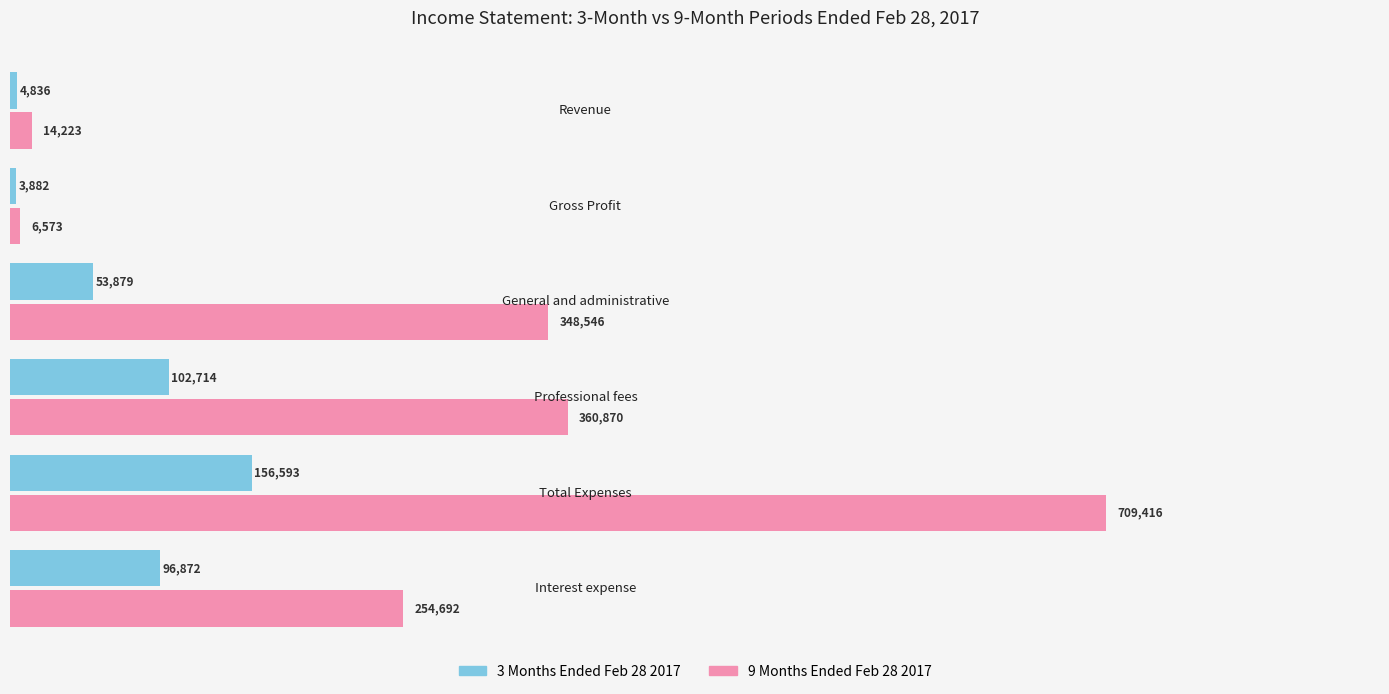

List the series in order of their peak value, lowest first.

3 Months Ended Feb 28 2017, 9 Months Ended Feb 28 2017